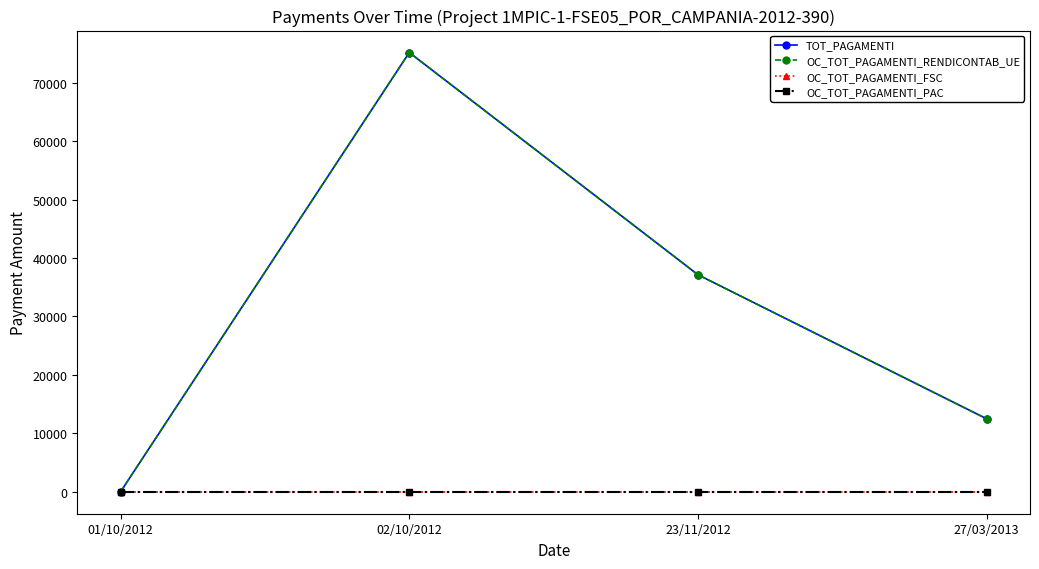

Does the chart have visible grid lines?

No